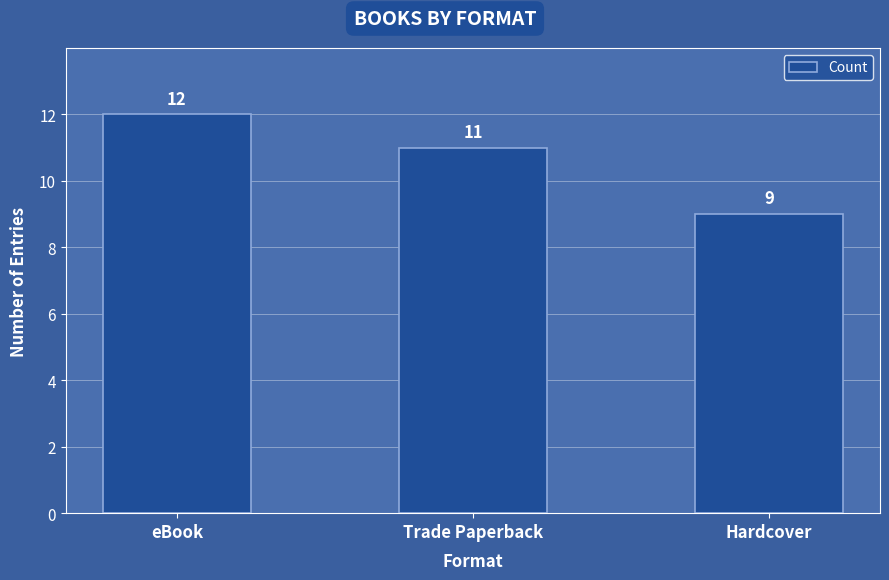

How many data points are less than 11?

1